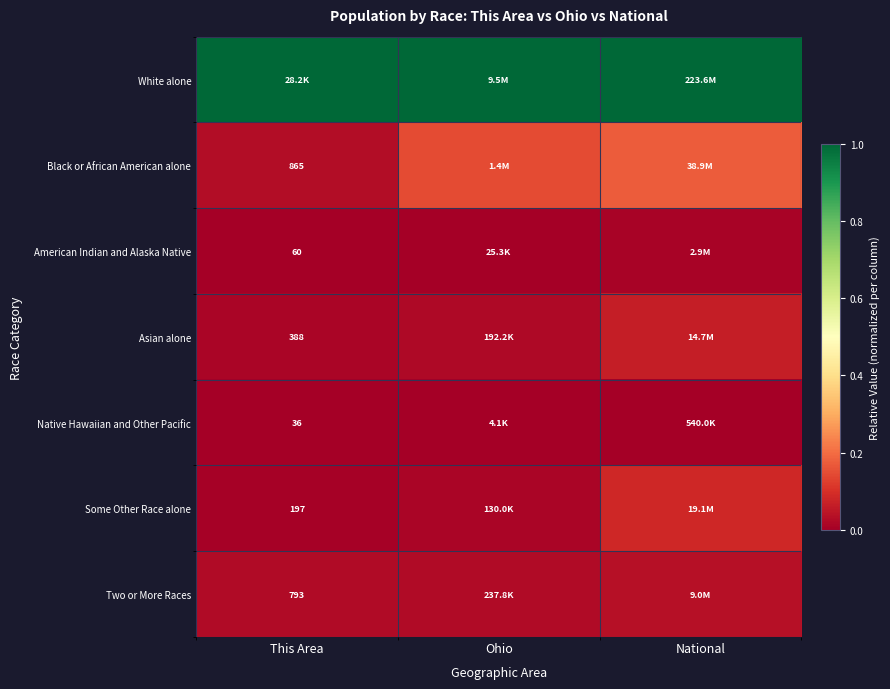

How many distinct data groups are displayed?

7